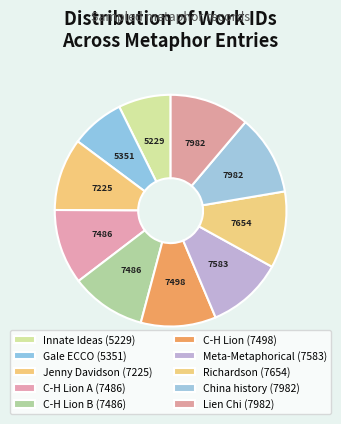

Which category has the smallest portion of the pie?

Innate Ideas (5229)